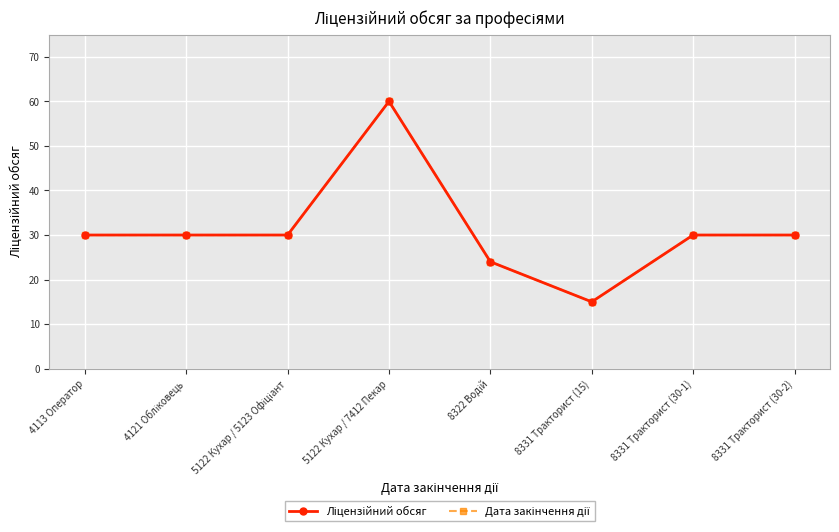

Reading left to right, transcribe all the data shown in this chart.

Ліцензійний обсяг: 30	30	30	60	24	15	30	30
Дата закінчення дії: 30	30	30	60	24	15	30	30